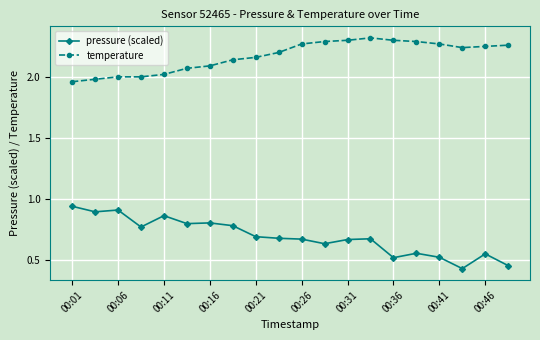

True or false: pressure (scaled) and temperature cross at least once.

False